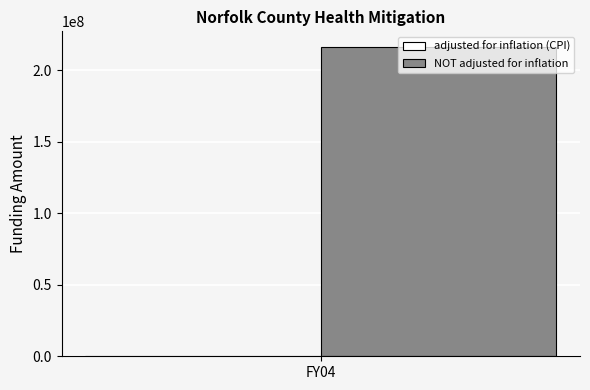

The value of NOT adjusted for inflation at FY04 is 136861805. True or false?

False